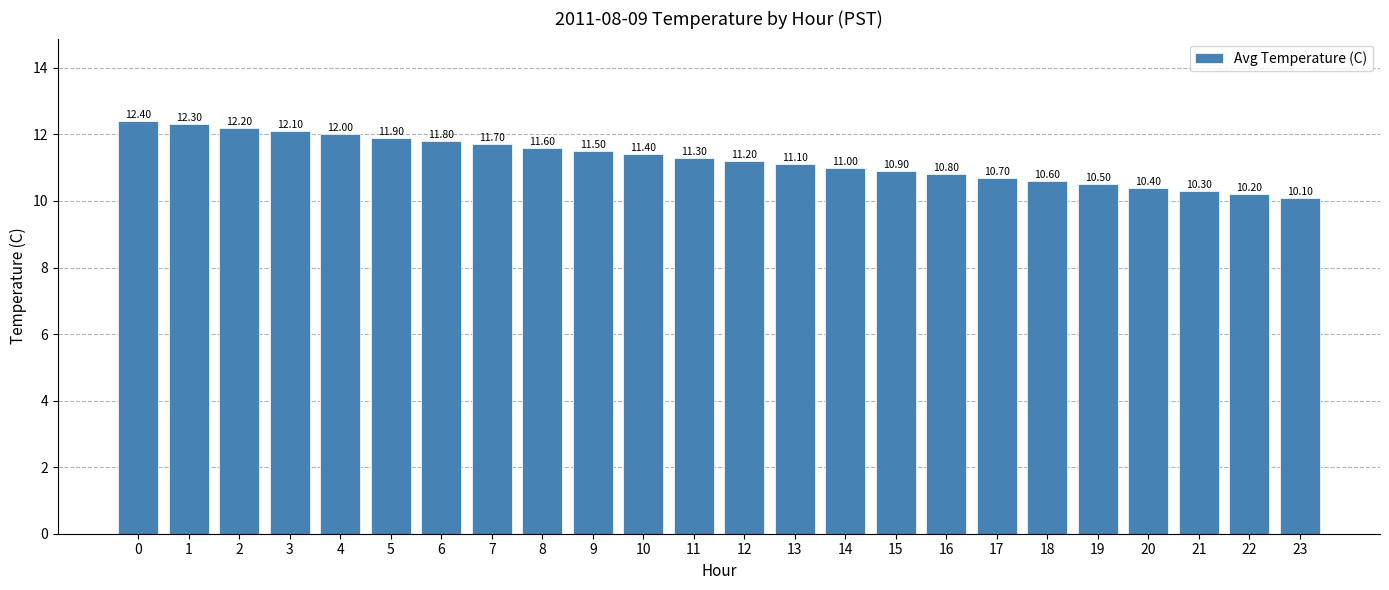

Read the value at 10.

11.4